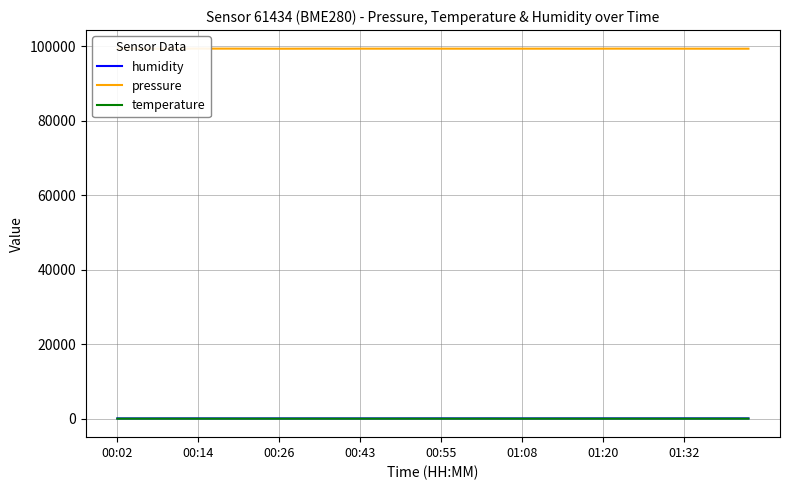

How many interior local peaks does the pressure series have?

8